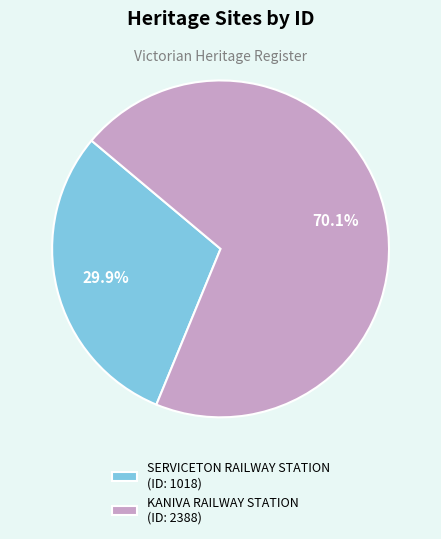

What percentage is the SERVICETON RAILWAY STATION slice, to the nearest percent?

30%